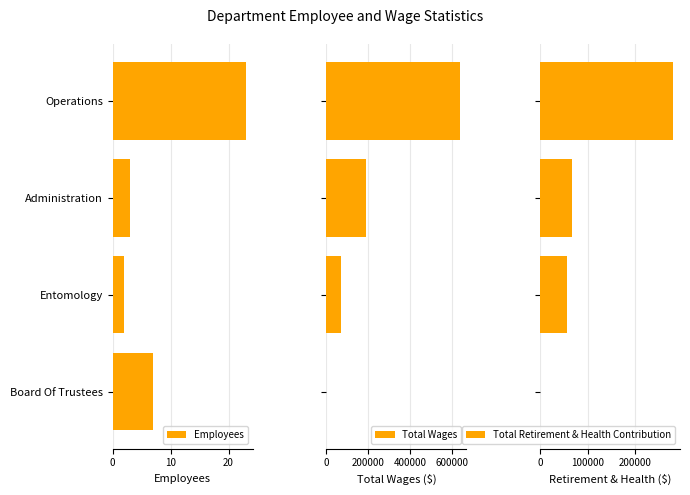

What is the sum of all Total Wages values?

895618